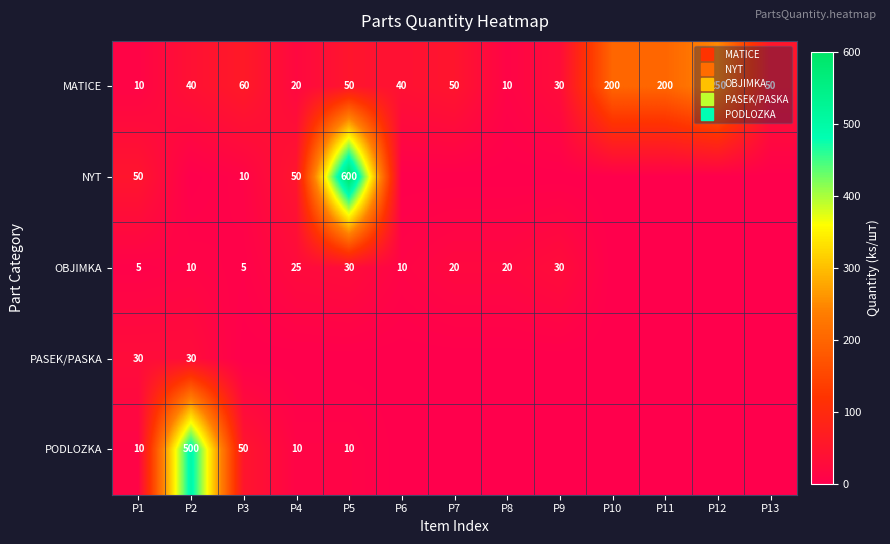

Which series has the largest total across all categories?

MATICE